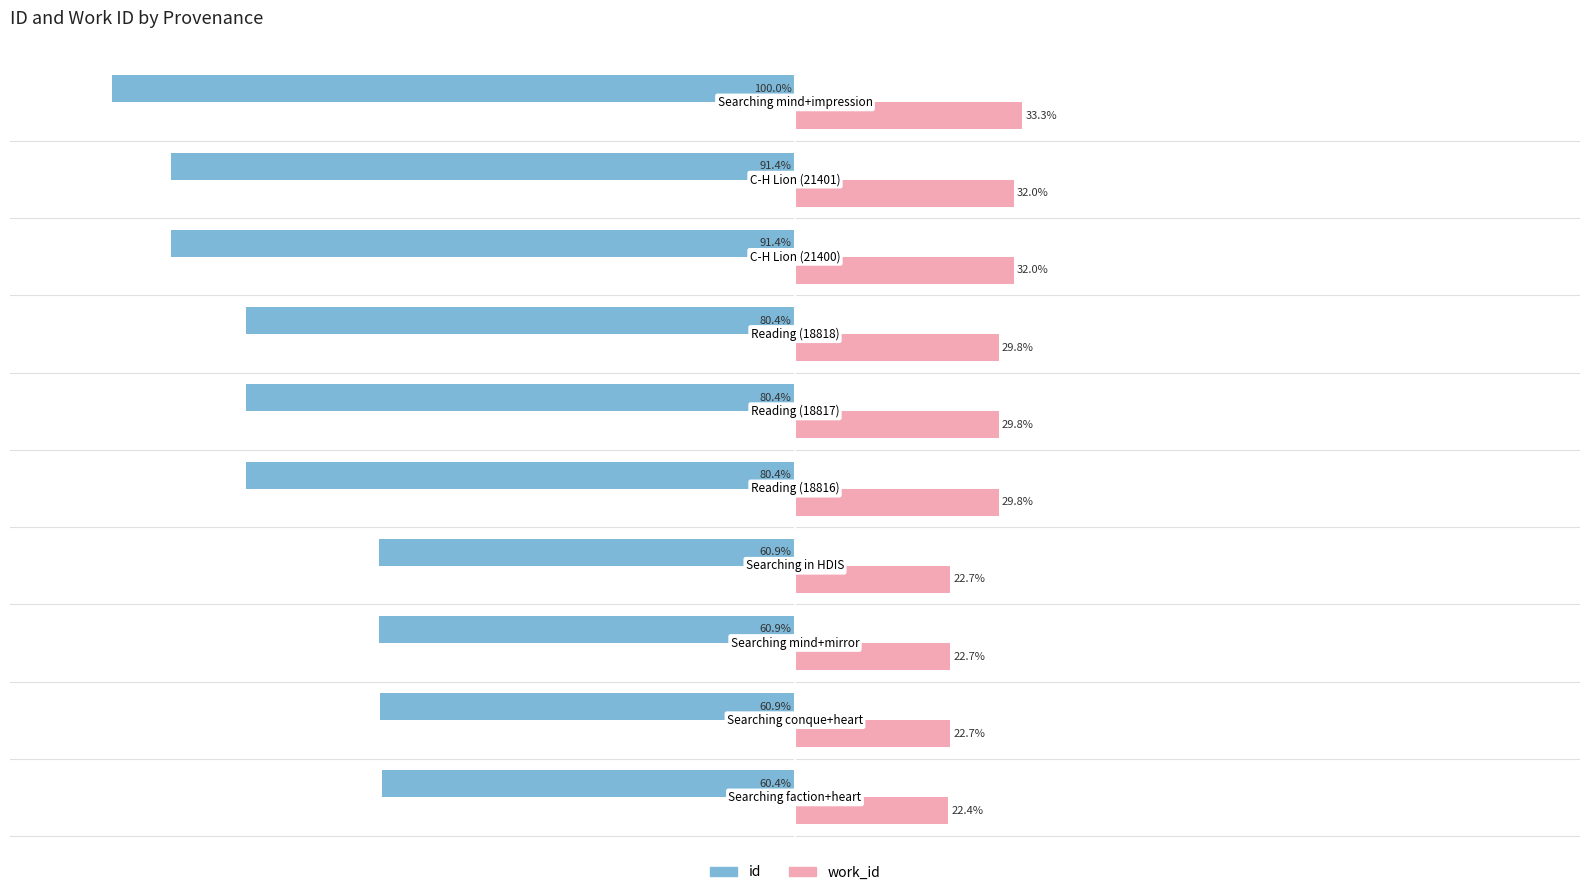

Which series has the largest total across all categories?

work_id